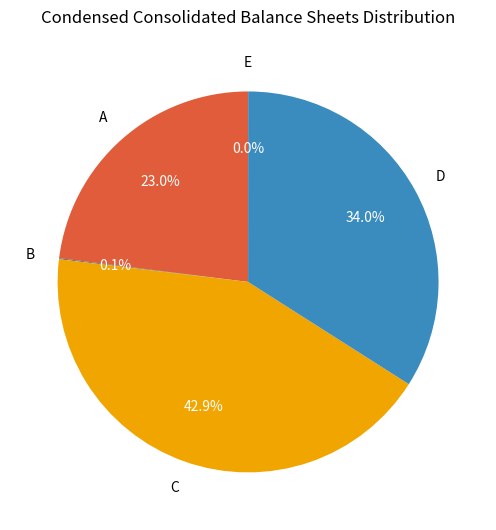

Is there a majority slice in this chart?

No